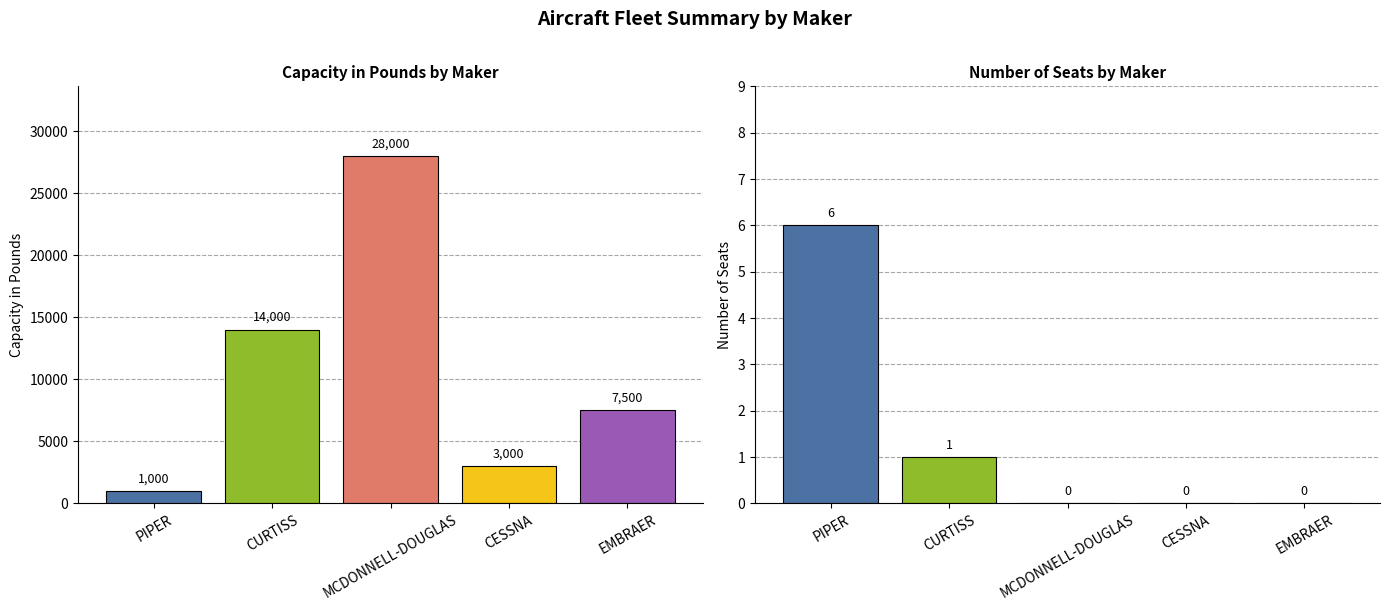

Between MCDONNELL-DOUGLAS and CESSNA, which is larger?

MCDONNELL-DOUGLAS